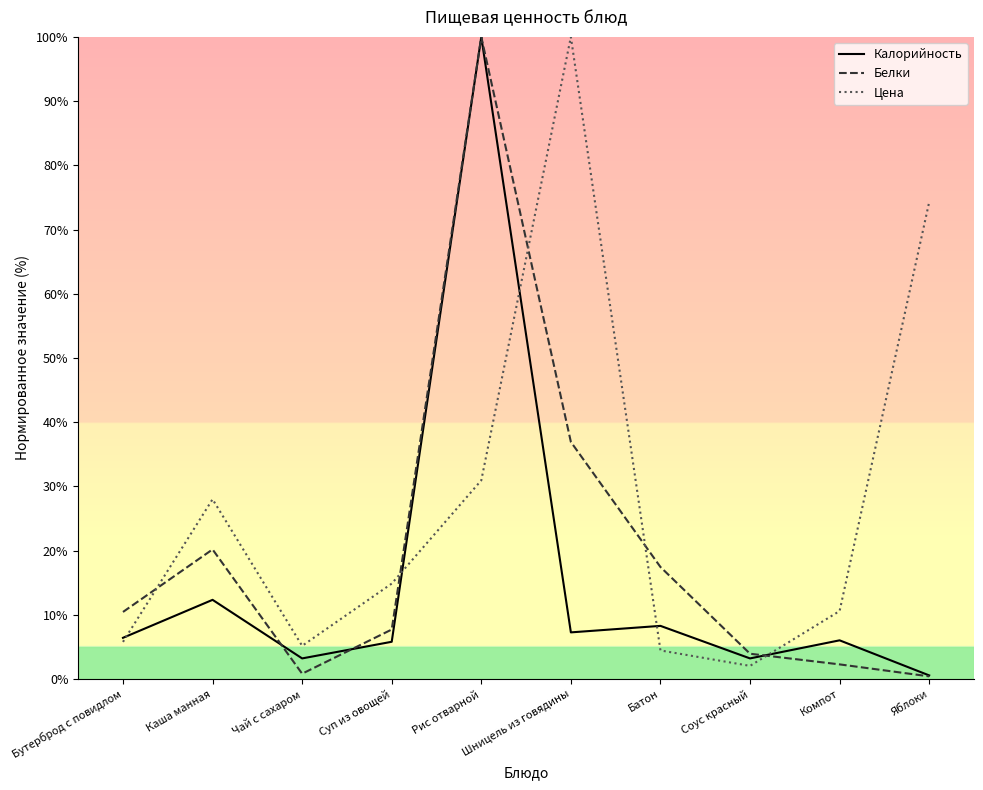

At which category is the sum across all series the highest?

Рис отварной